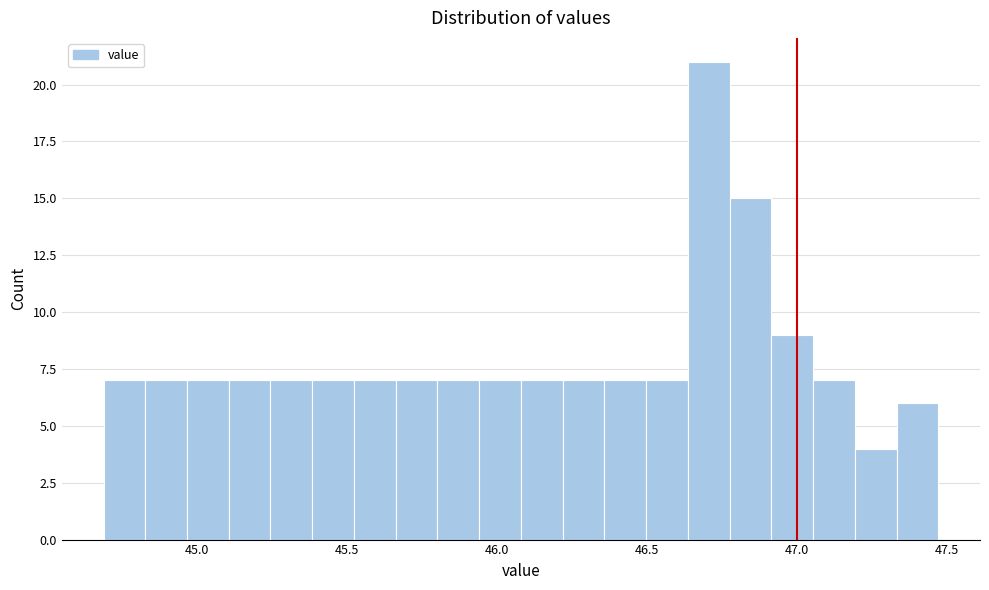

Around what value on the x-axis is the tallest bar? Give the approximate position of its centre, as read against the axis.

46.70